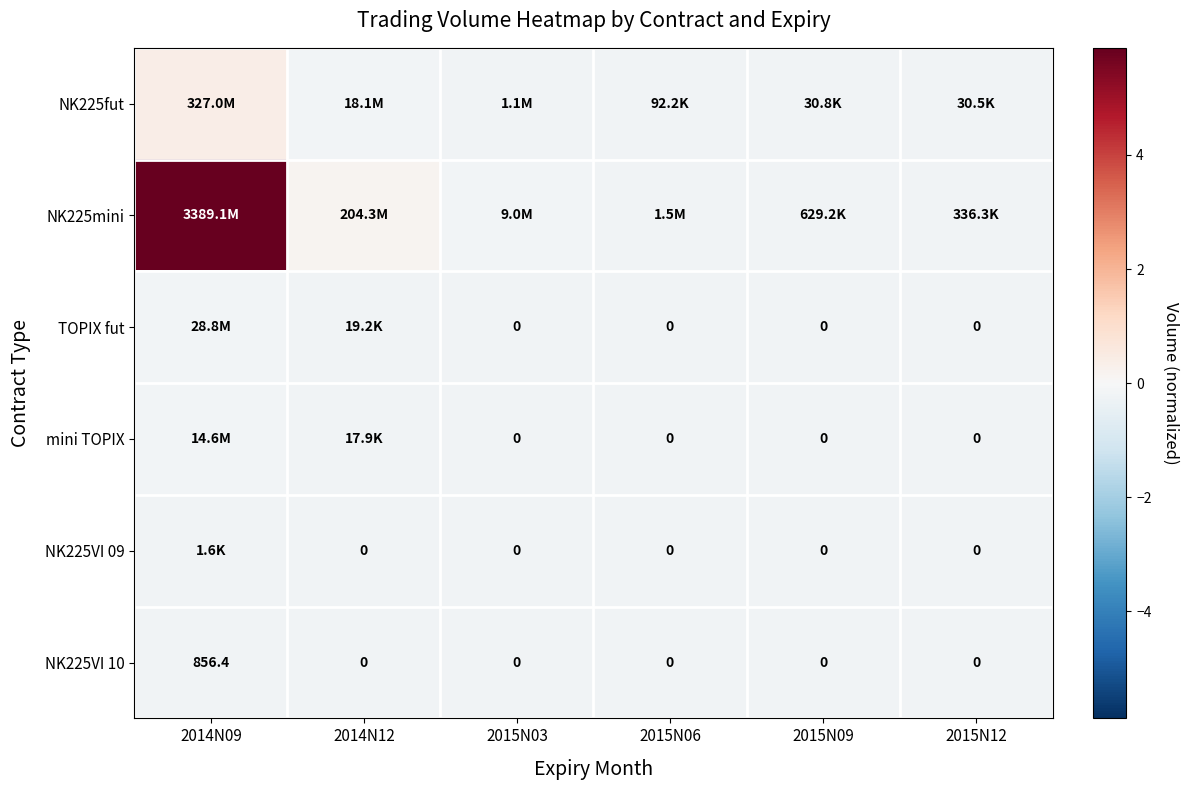

Where does the NK225fut series first go above 0?

2014N09